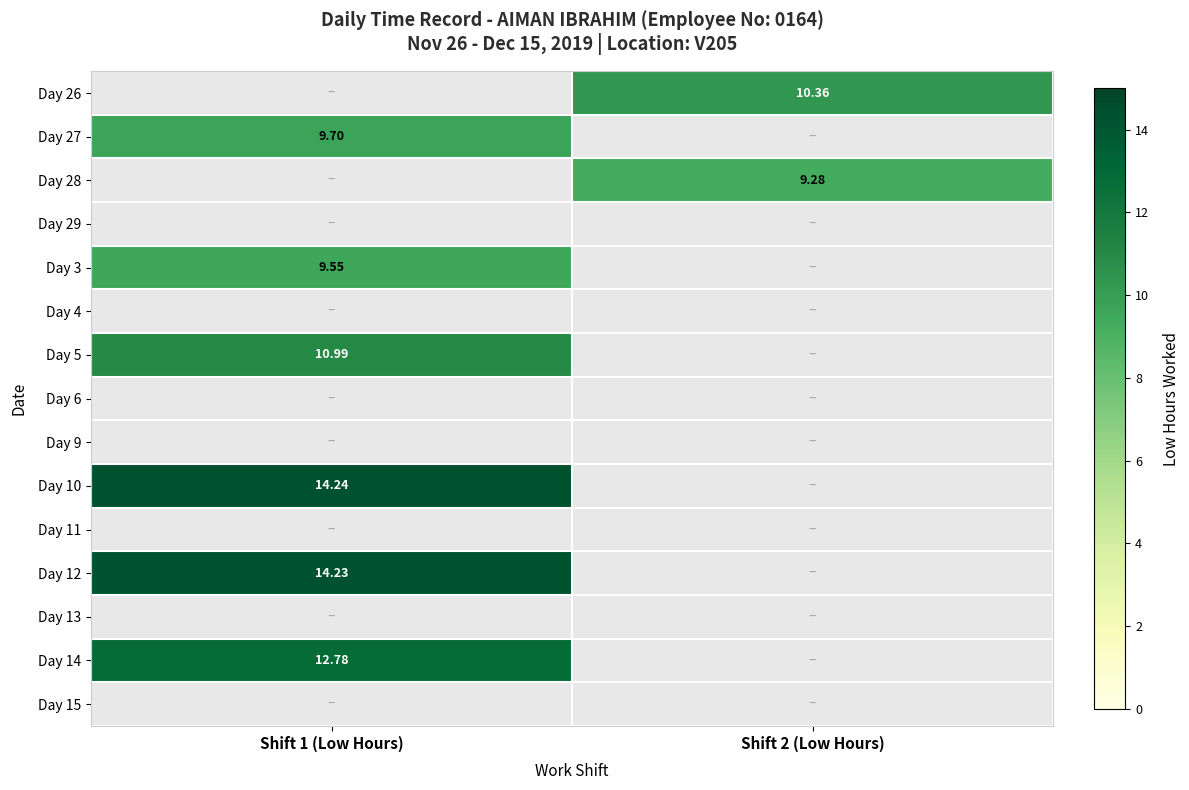

Which label corresponds to the smallest value in the chart?

Shift 2 (Low Hours)